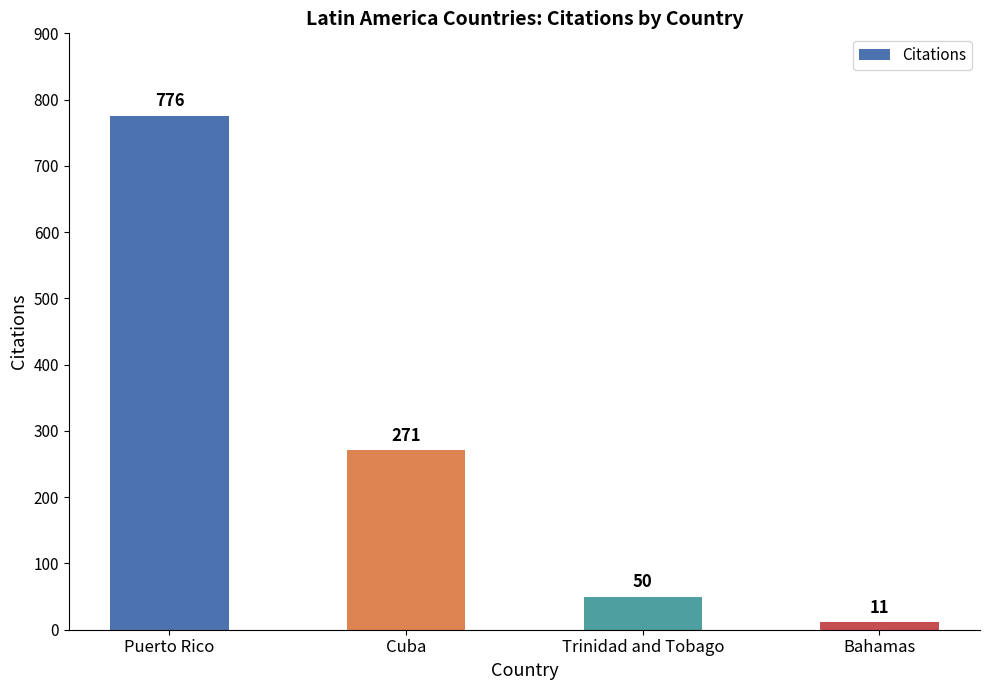

The value at Cuba is 189. True or false?

False